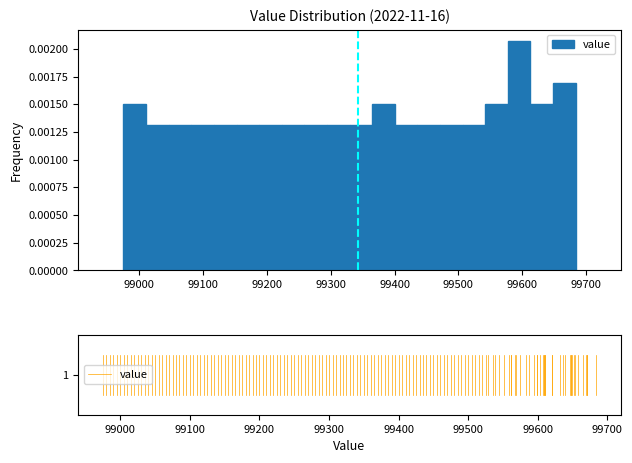

Around what value on the x-axis is the tallest bar? Give the approximate position of its centre, as read against the axis.

99600